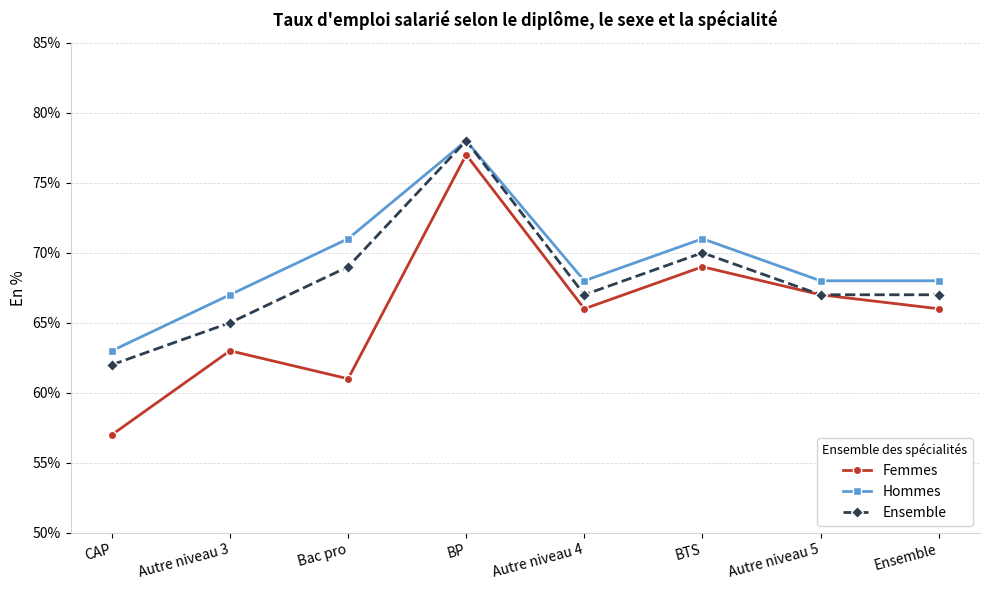

The Hommes series shows 44 at Ensemble. True or false?

False